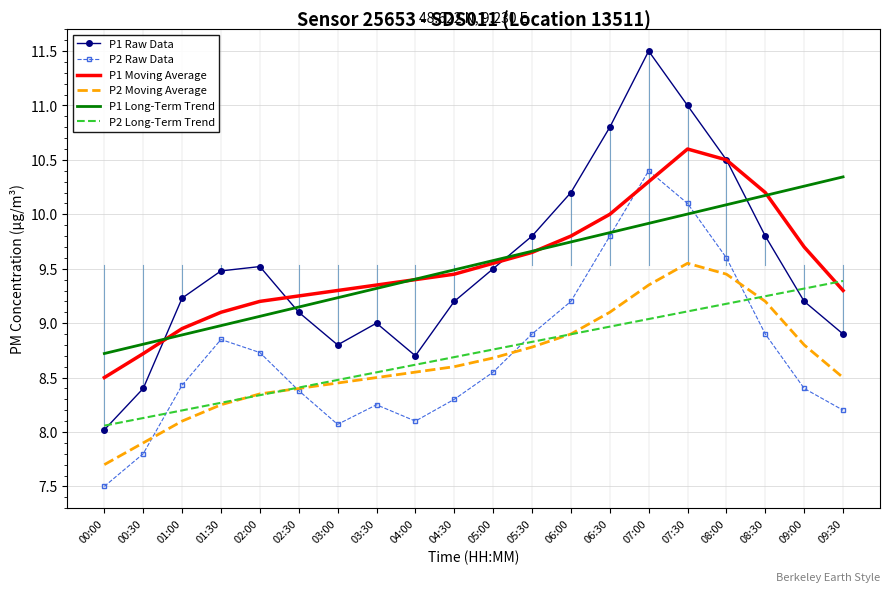

The P2 Moving Average series shows 9.3 at 07:00. True or false?

True